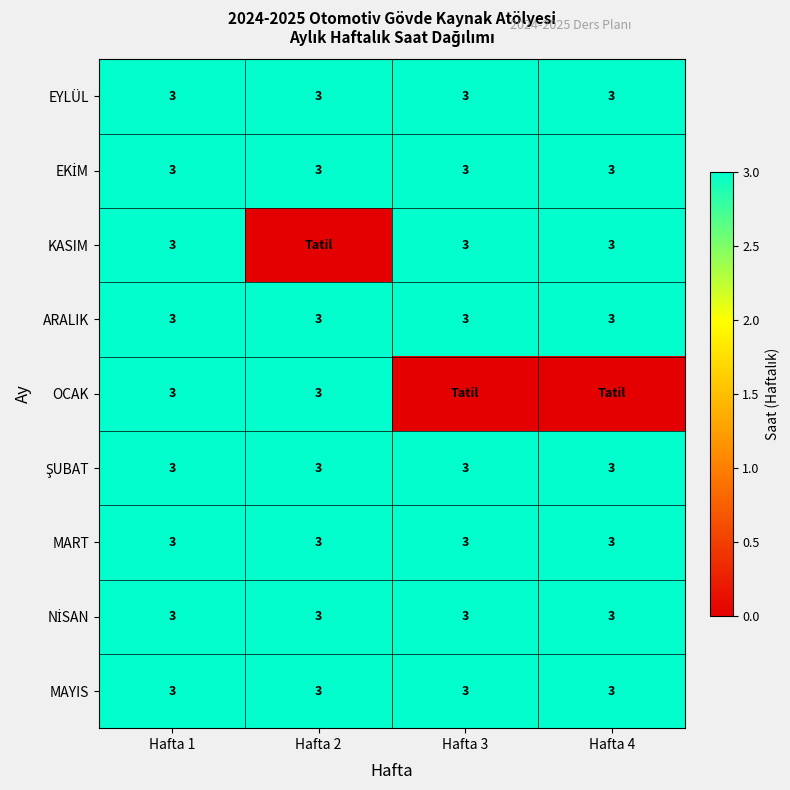

True or false: MAYIS has a value of 2 at Hafta 3.

False